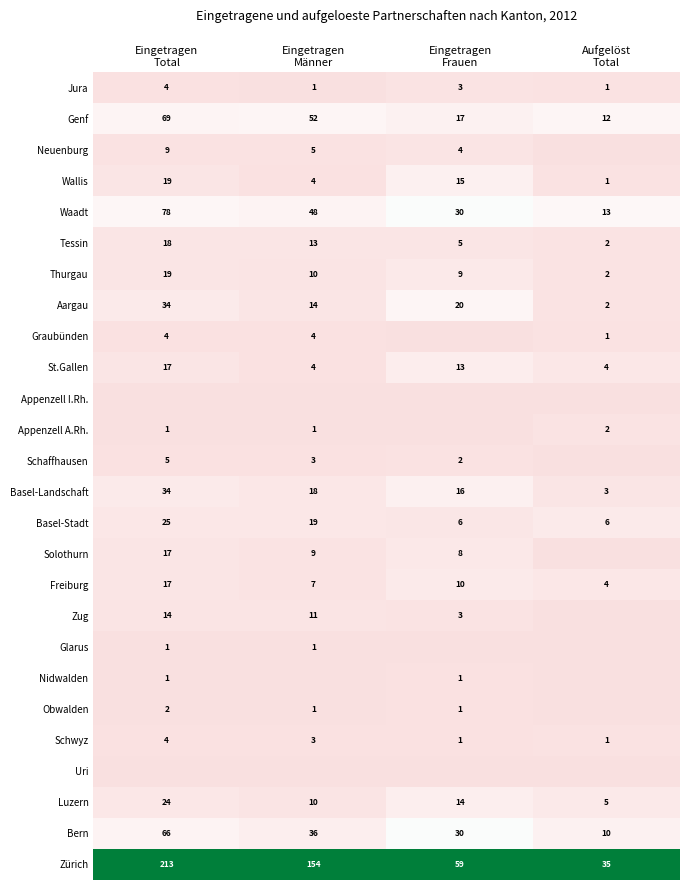

What is the difference between the maximum and second lowest values in the Jura series?

3